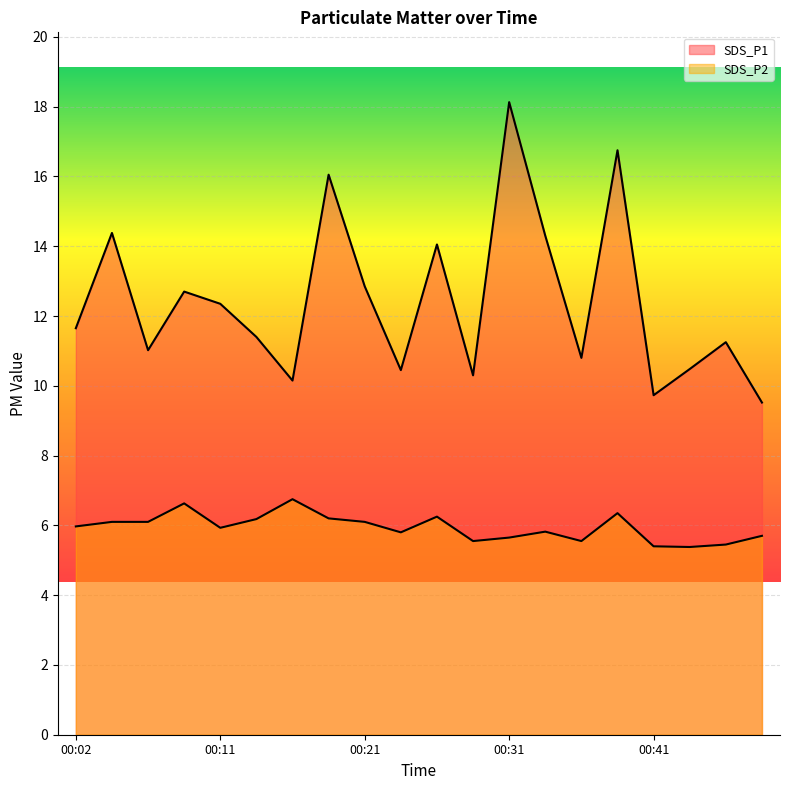

What is the highest value of the SDS_P2 series?

6.8